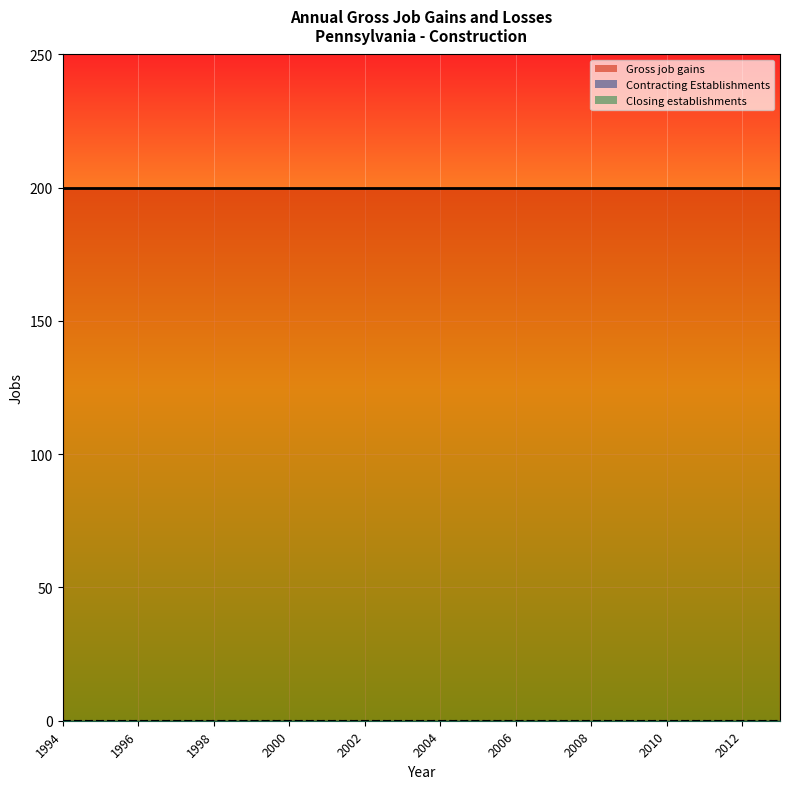

Reading left to right, extract all data points from this chart.

Gross job gains: 1994=200	1995=200	1996=200	1997=200	1998=200	1999=200	2000=200	2001=200	2002=200	2003=200	2004=200	2005=200	2006=200	2007=200	2008=200	2009=200	2010=200	2011=200	2012=200	2013=200
Contracting Establishments: 1994=0	1995=0	1996=0	1997=0	1998=0	1999=0	2000=0	2001=0	2002=0	2003=0	2004=0	2005=0	2006=0	2007=0	2008=0	2009=0	2010=0	2011=0	2012=0	2013=0
Closing establishments: 1994=0	1995=0	1996=0	1997=0	1998=0	1999=0	2000=0	2001=0	2002=0	2003=0	2004=0	2005=0	2006=0	2007=0	2008=0	2009=0	2010=0	2011=0	2012=0	2013=0